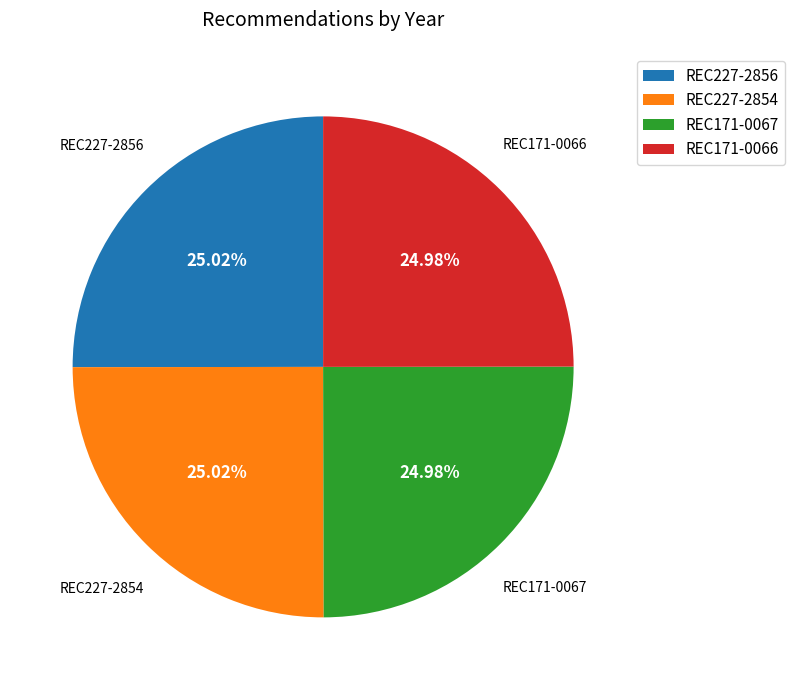

What percentage is the REC227-2856 slice, to the nearest percent?

25%